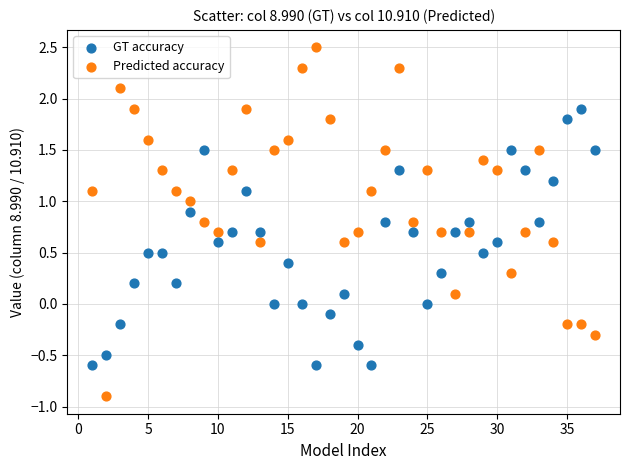

Which series has the widest spread of Y values?

Predicted accuracy